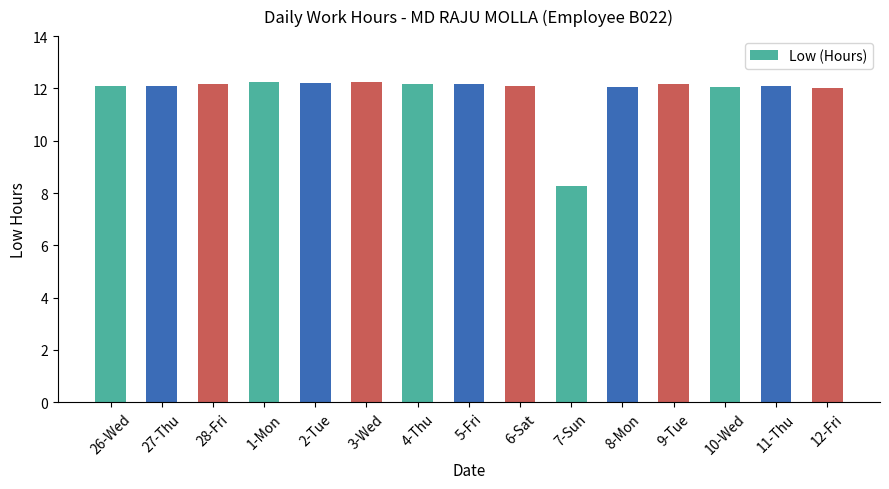

The chart shows a value of 12.2 at 5-Fri. True or false?

True